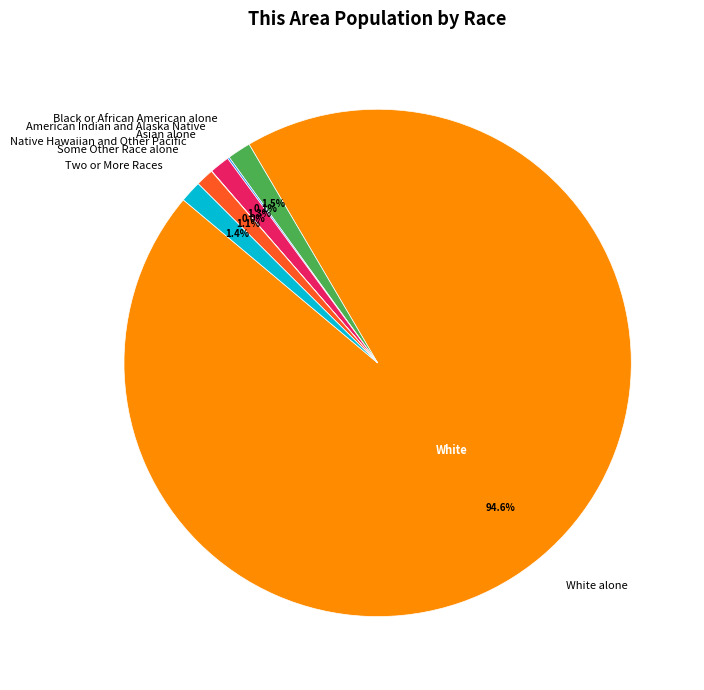

To the nearest percent, what percentage of the pie is Asian alone?

1%